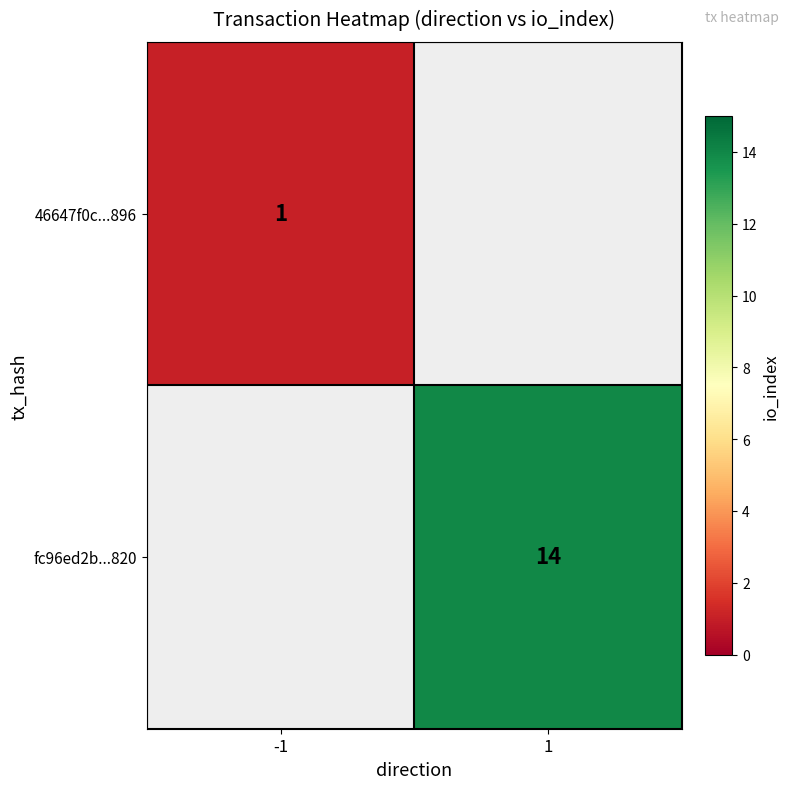

Is the value of 46647f0c...896 at -1 greater than the value of fc96ed2b...820 at 1?

No